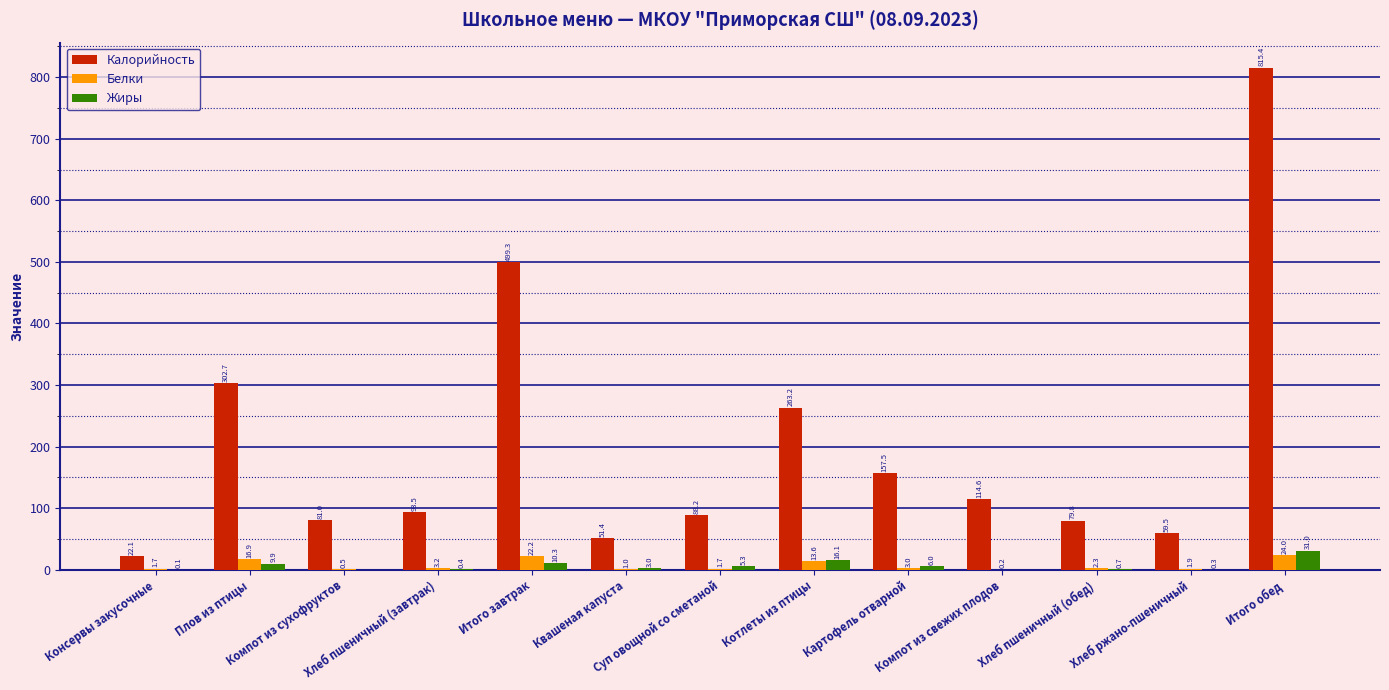

Does the chart contain stacked bars?

No